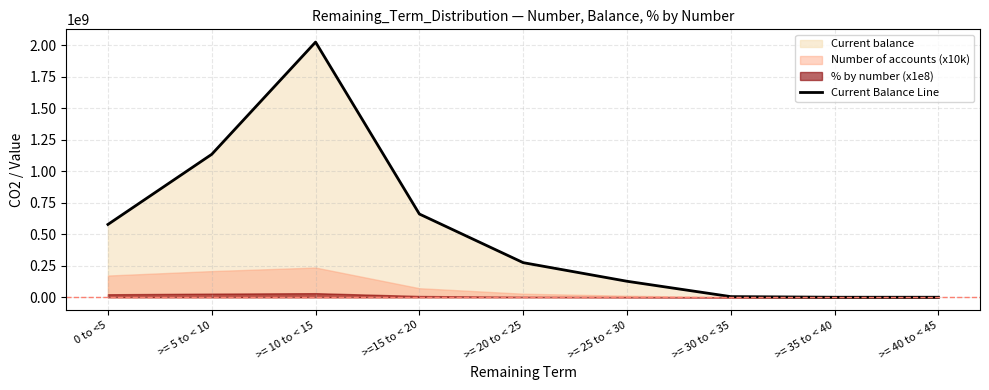

What is the label of the 2nd point from the right?

>= 35 to < 40